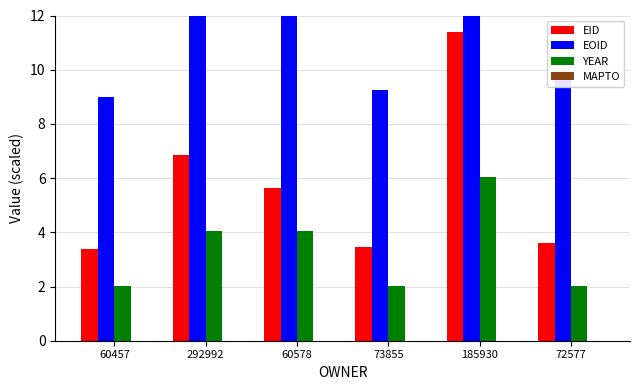

How many values in the EOID series are below 14?

3